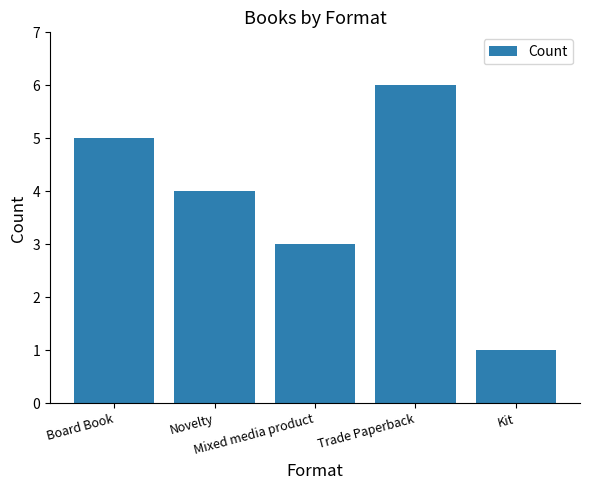

True or false: the data shows 5 at Mixed media product.

False